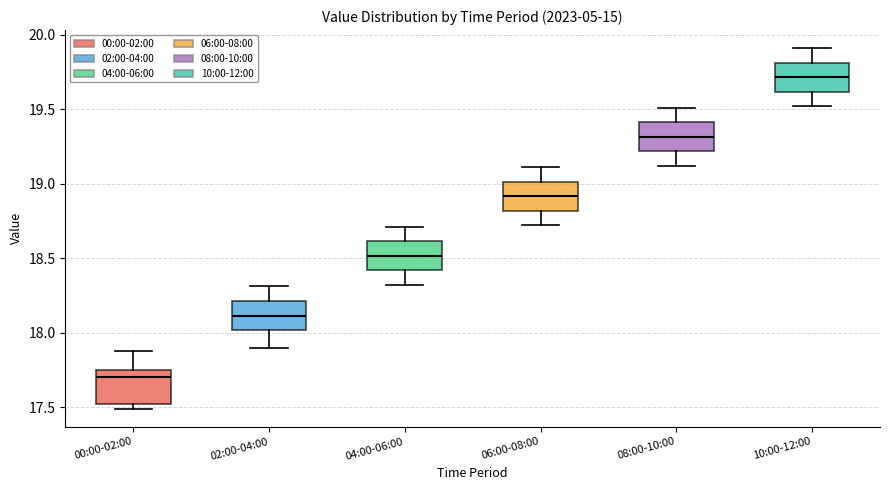

Where does the upper whisker of the box for 10:00-12:00 end on the y-axis? The values are not printed on the chart, so give them approximately, as read against the axis.

19.90